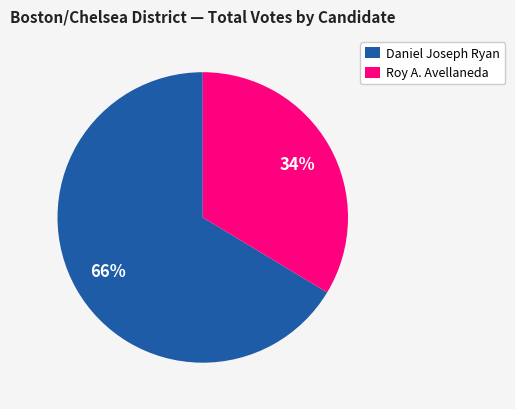

What is the ratio of the value at Roy A. Avellaneda to the value at Daniel Joseph Ryan?

0.5